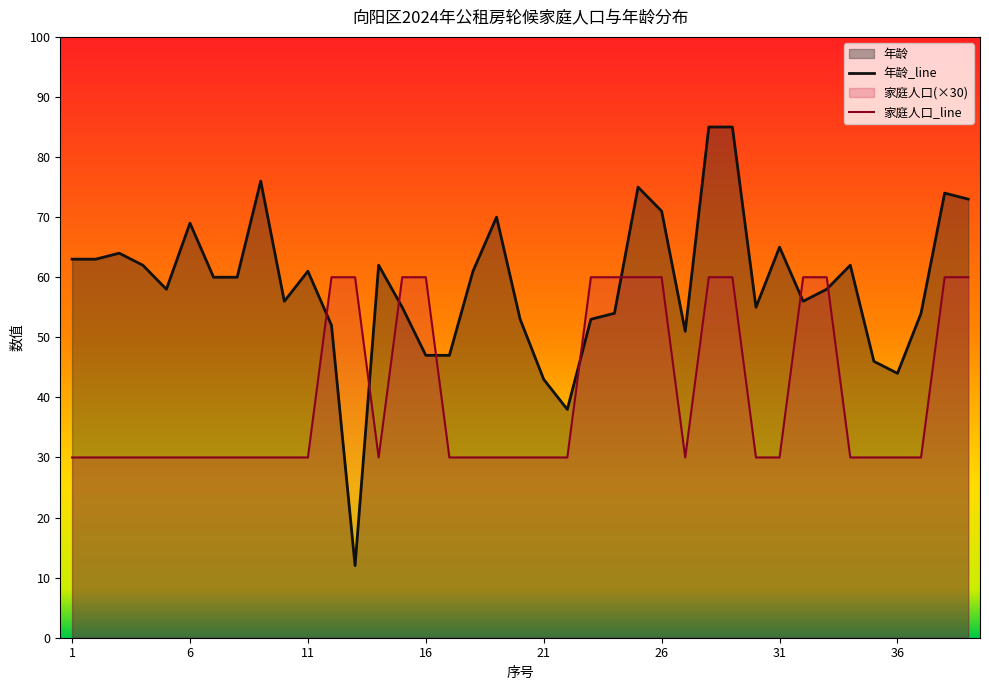

Which series has the largest total across all categories?

年龄_line